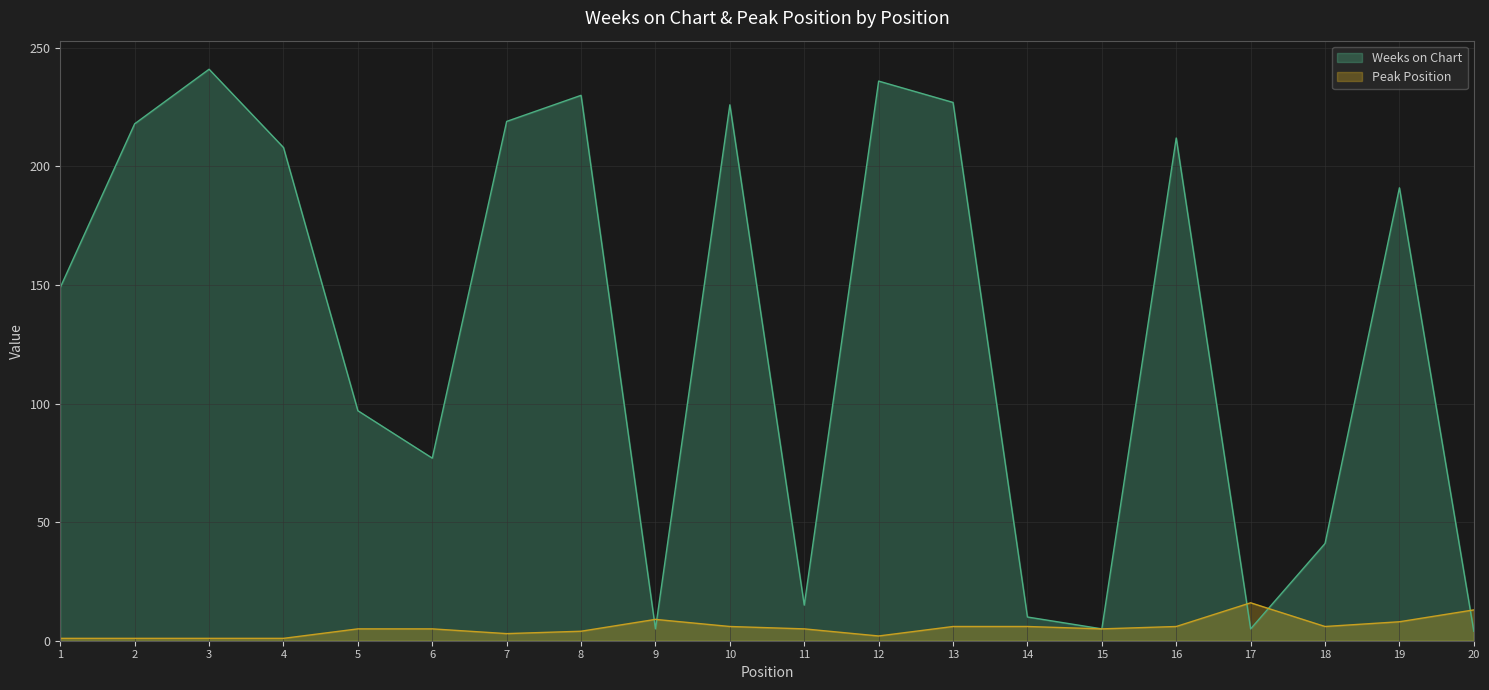

The Weeks on Chart series shows 212 at 16. True or false?

True